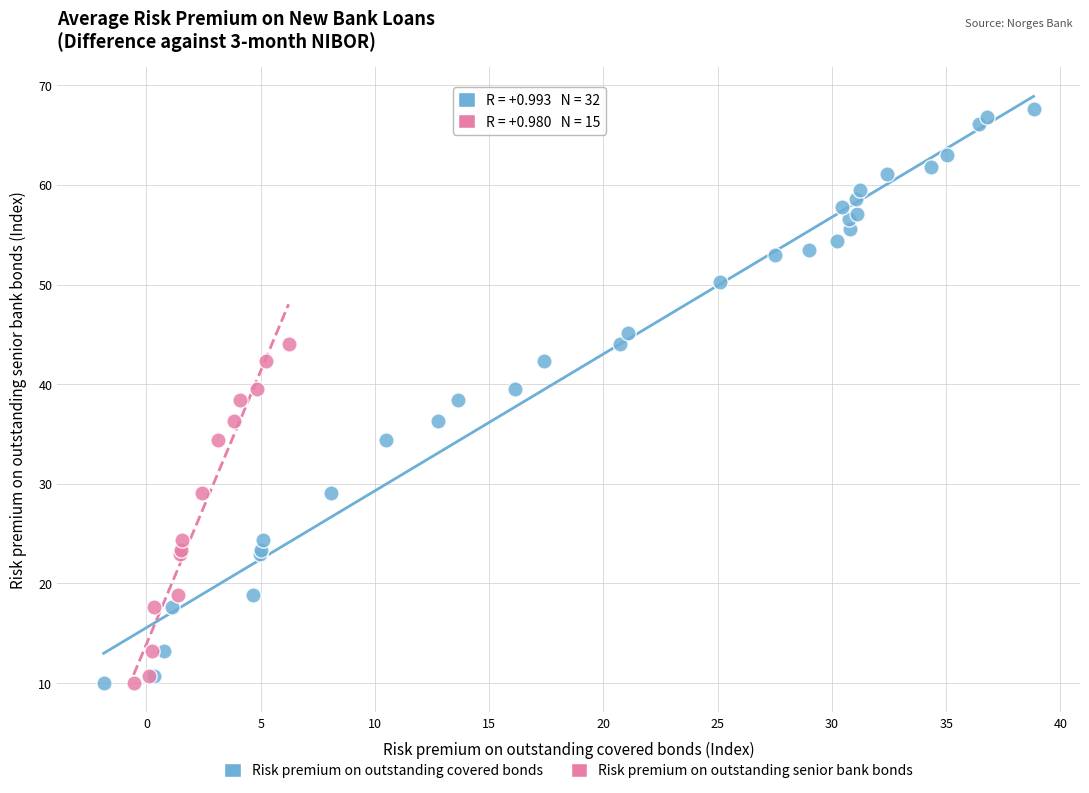

Which series reaches the maximum Y coordinate?

Risk premium on outstanding covered bonds